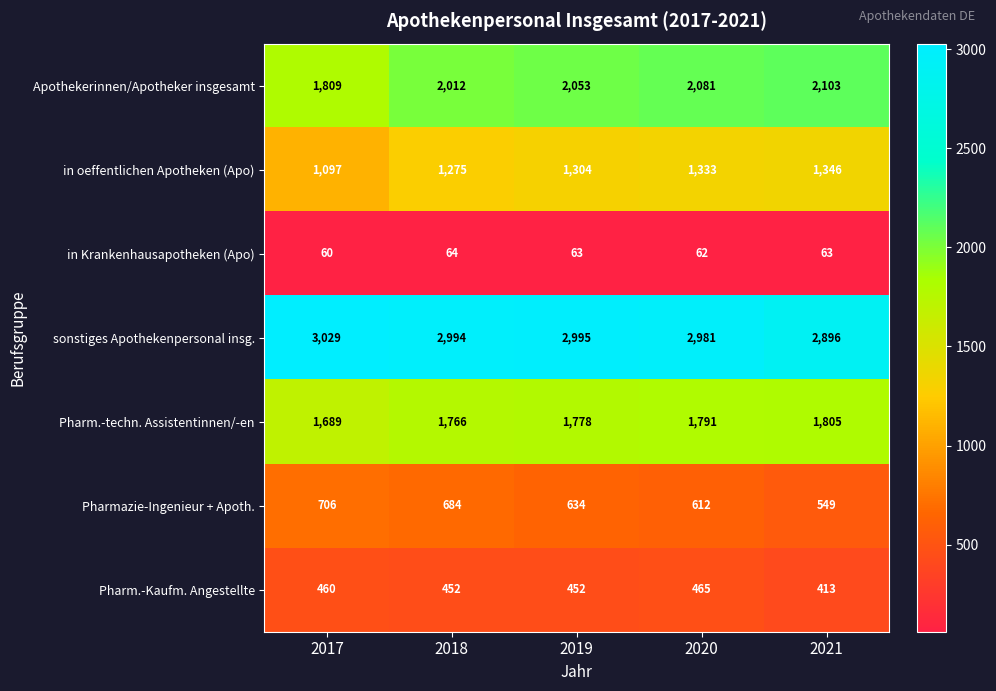

The Pharm.-Kaufm. Angestellte series shows 572 at 2021. True or false?

False